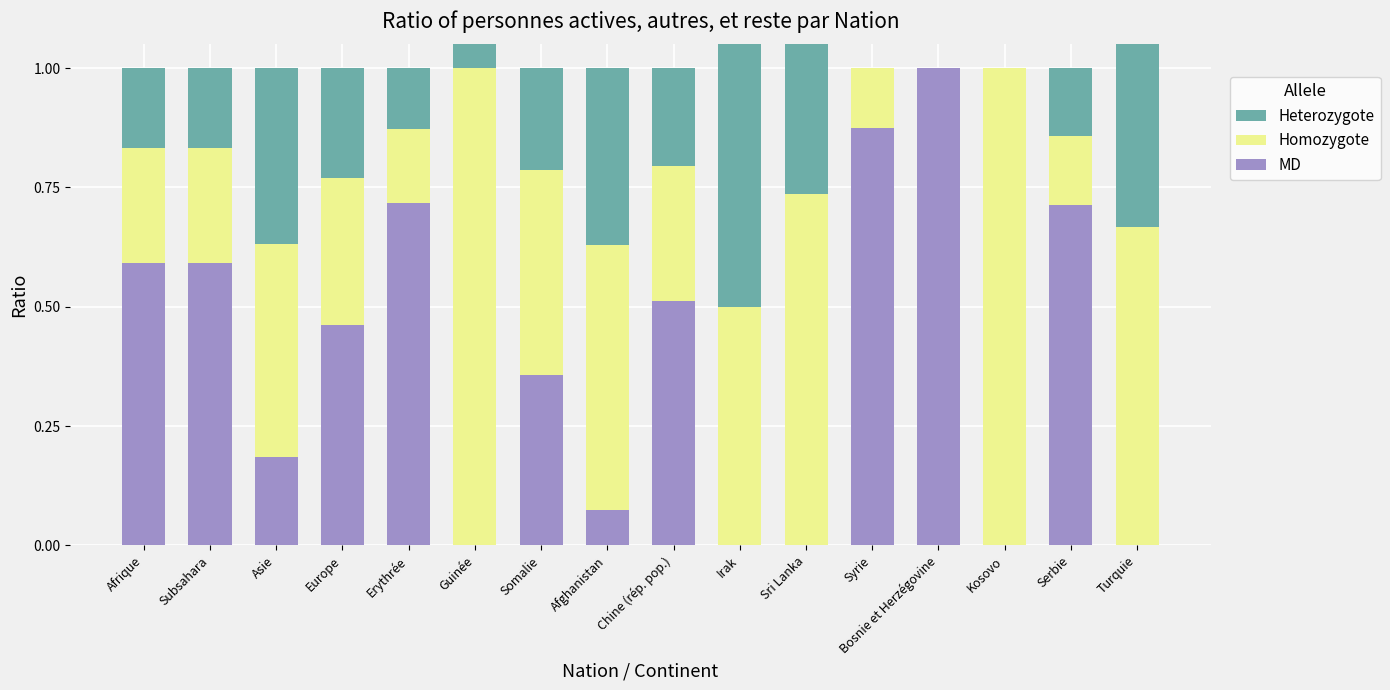

At which label does Homozygote reach its minimum?

Bosnie et Herzégovine